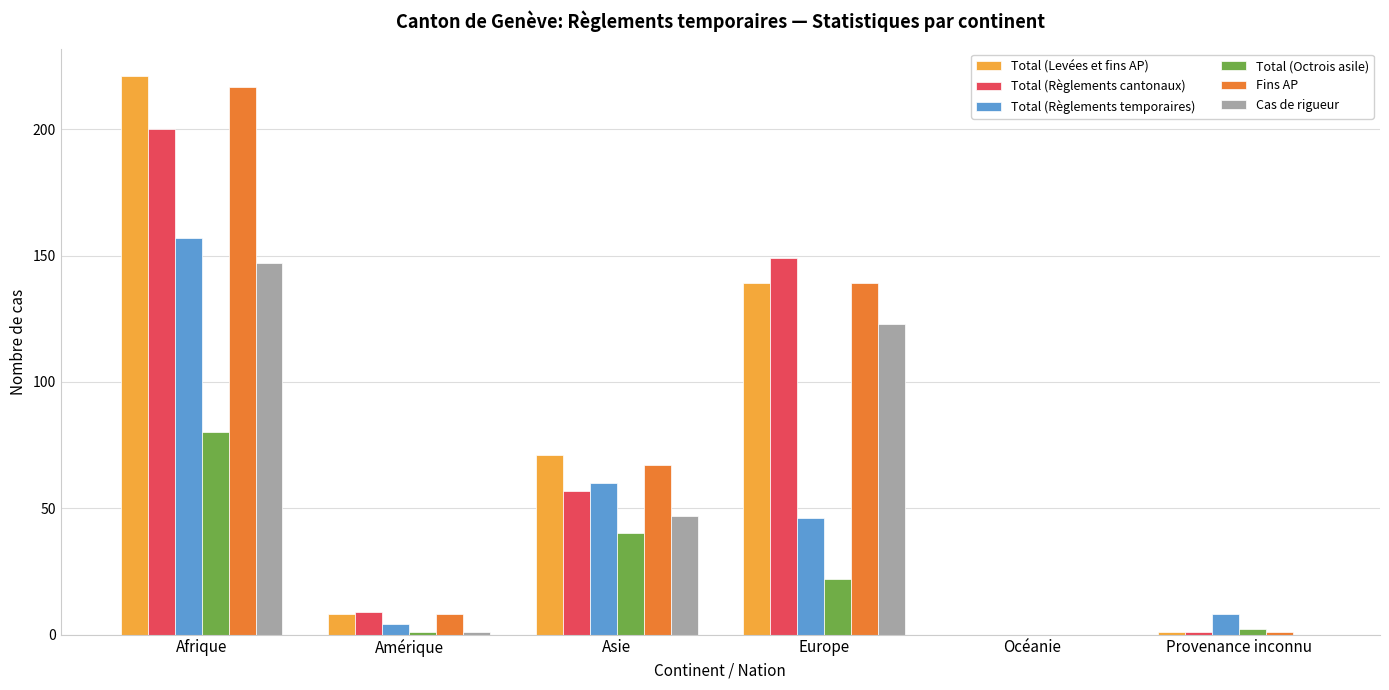

At which label does Total (Octrois asile) reach its peak?

Afrique